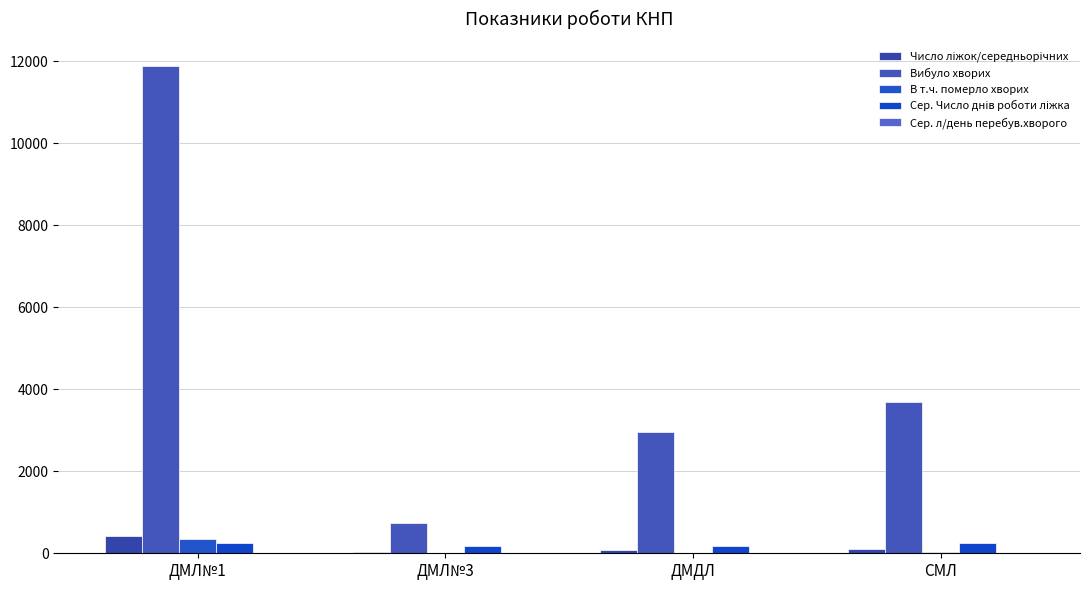

True or false: Сер. л/день перебув.хворого has a value of 5.4 at ДМДЛ.

True